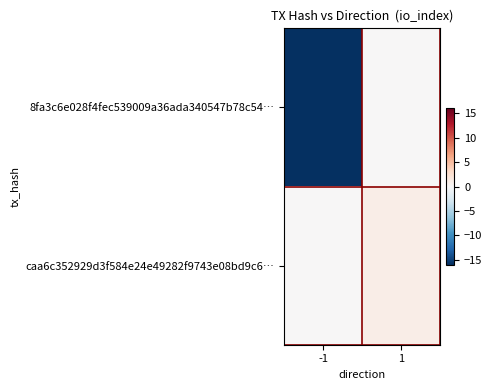

What is the total value across all series at 1?

1